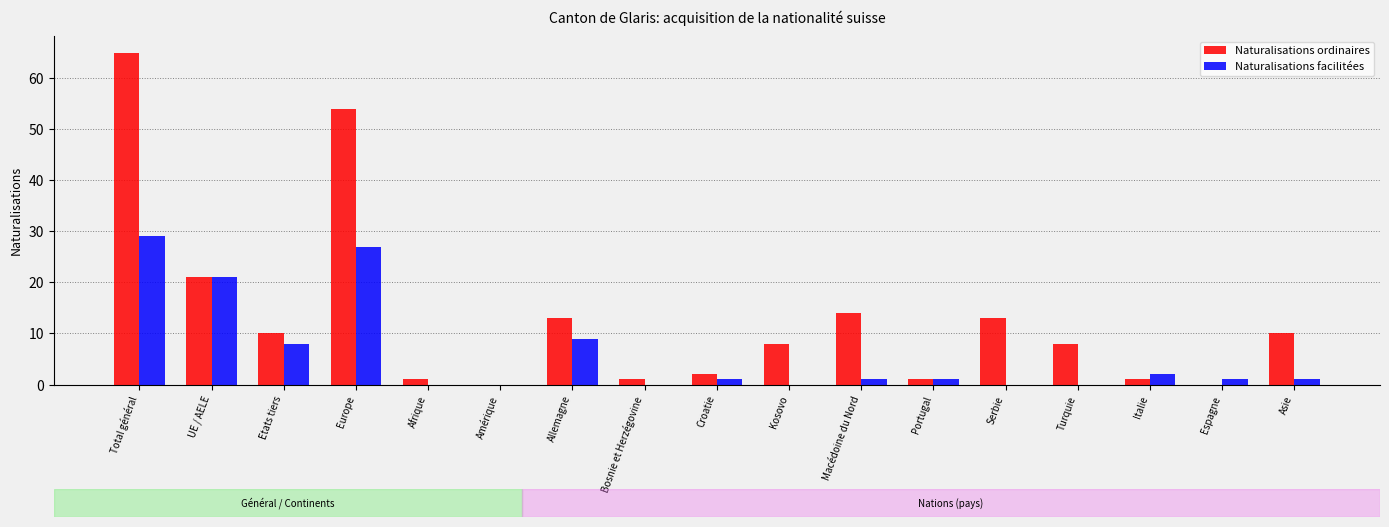

How many groups of bars are there?

17